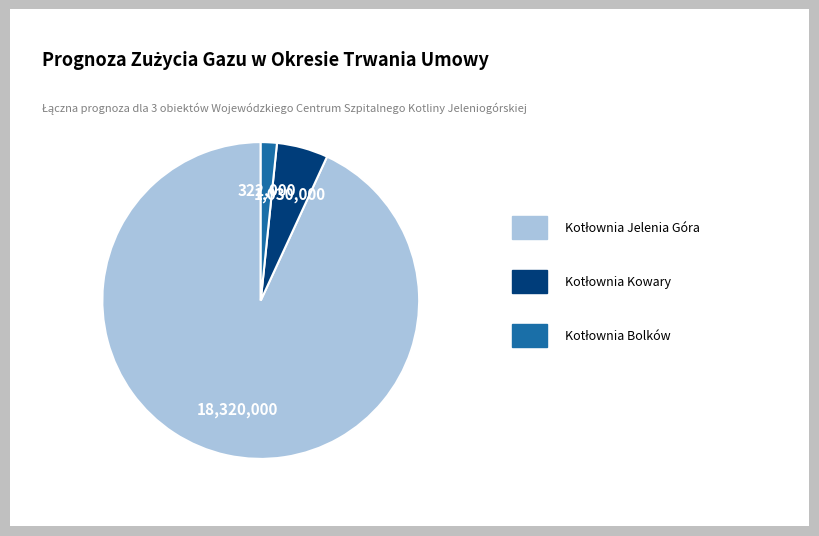

Does any single category account for the majority?

Yes